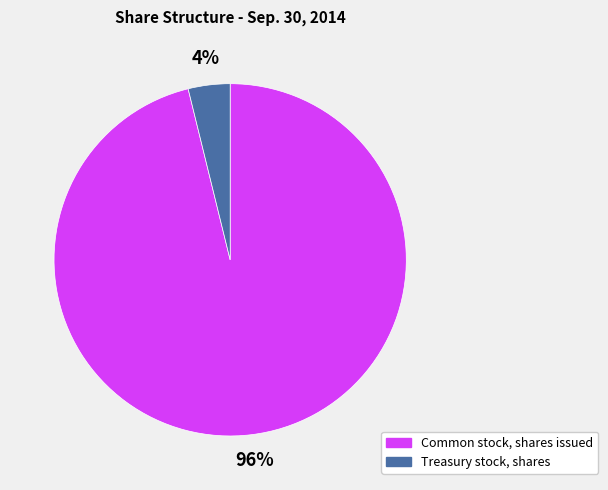

Rank the categories by value from lowest to highest.

Treasury stock, shares, Common stock, shares issued